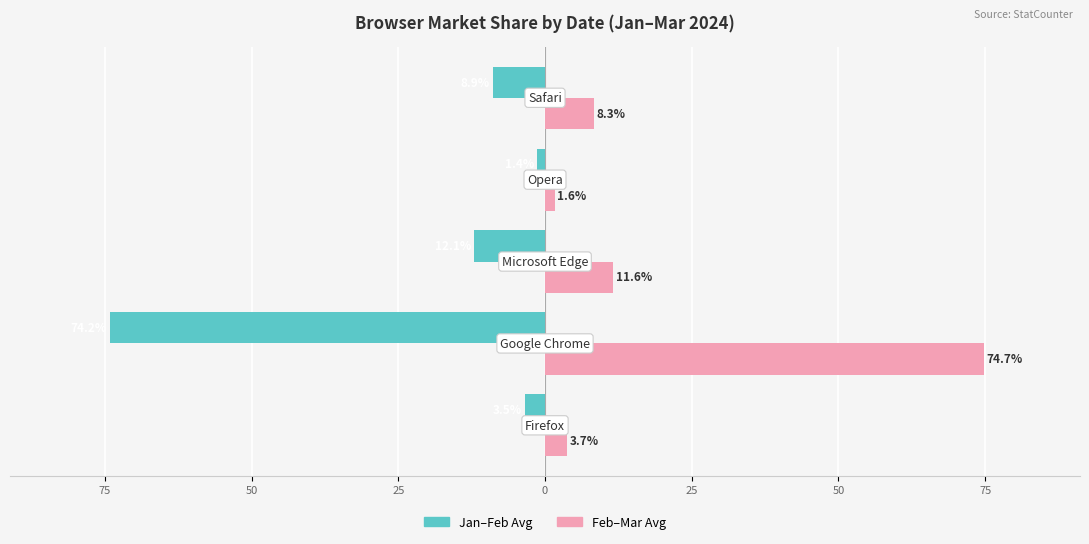

What are all the series names shown in the legend?

Jan–Feb Avg, Feb–Mar Avg